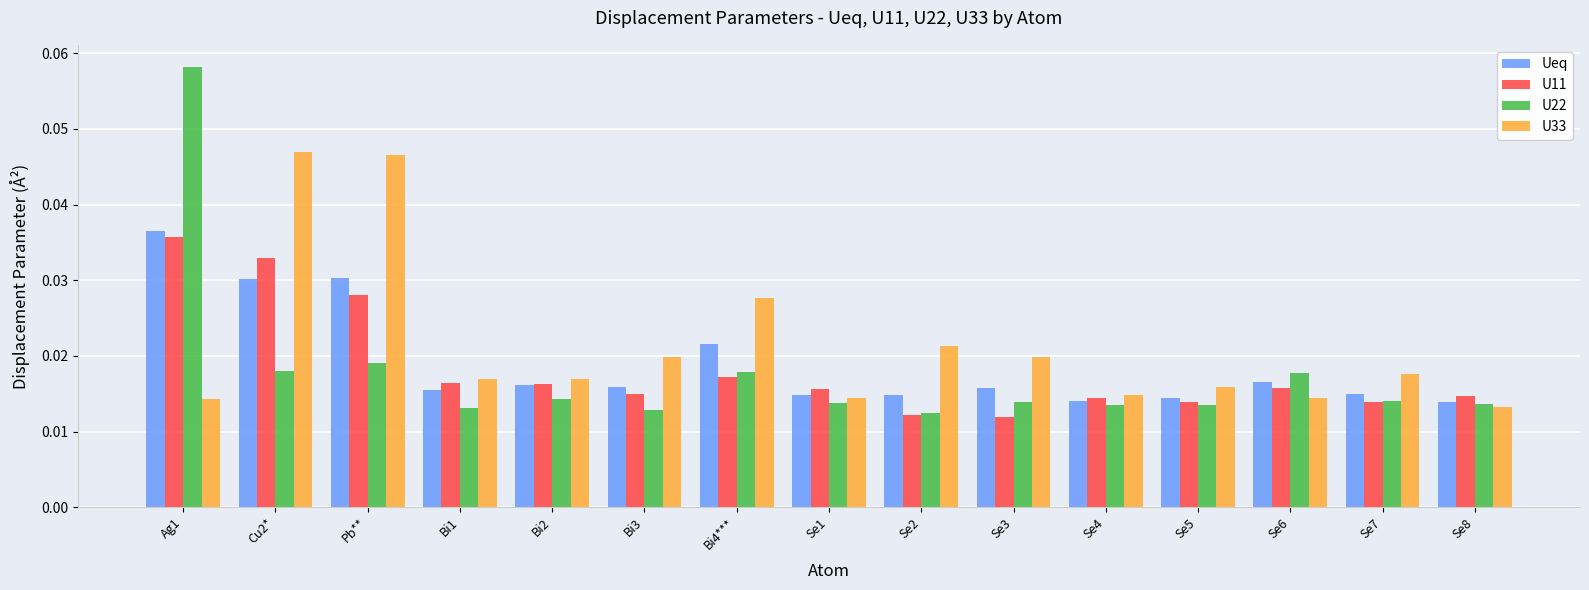

Between Ag1 and Se5, which series saw the biggest shift?

U22